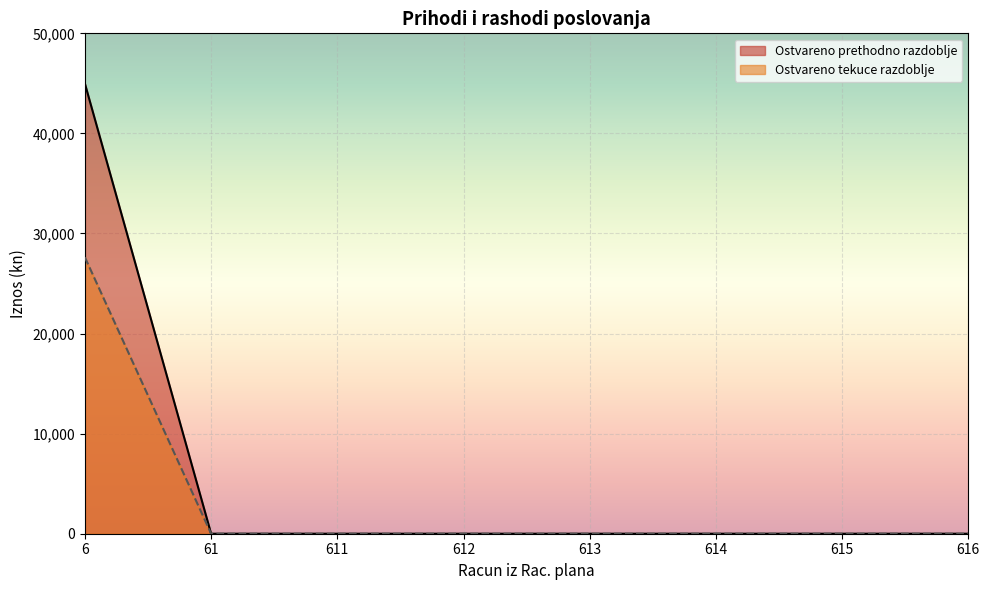

Which category has the lowest value in the Prihodi poslovanja series?

61